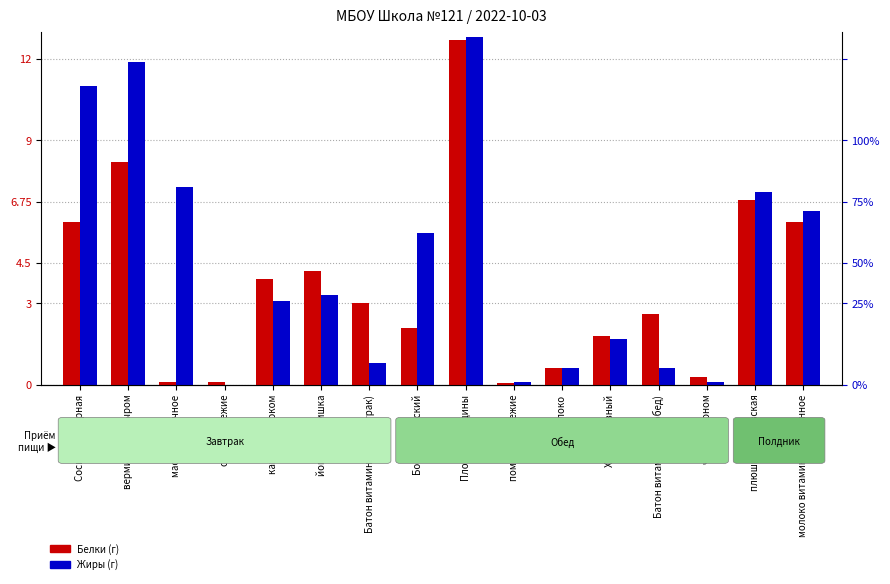

Rank the categories by Белки (г) value from lowest to highest.

помидоры свежие, масло сливочное, огурцы свежие, чай с лимоном, Яблоко, Хлеб полезный, Борщ сибирский, Батон витаминный (обед), Батон витаминный (завтрак), какао с молоком, йогурт Растишка, Сосиска отварная, молоко витаминизированное, плюшка московская, вермишель с сыром, Плов из говядины